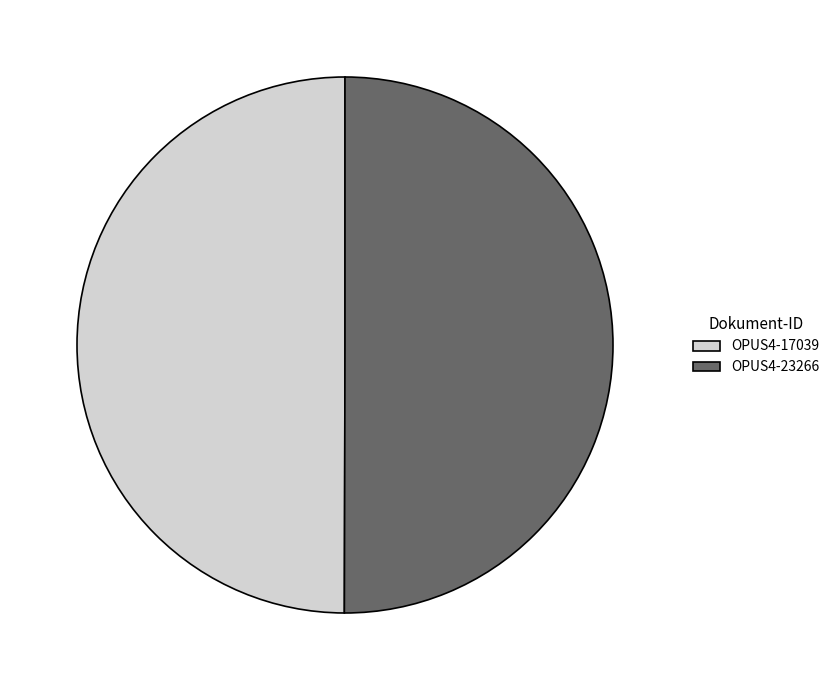

Combined, do OPUS4-17039 and OPUS4-23266 account for over 50%?

Yes